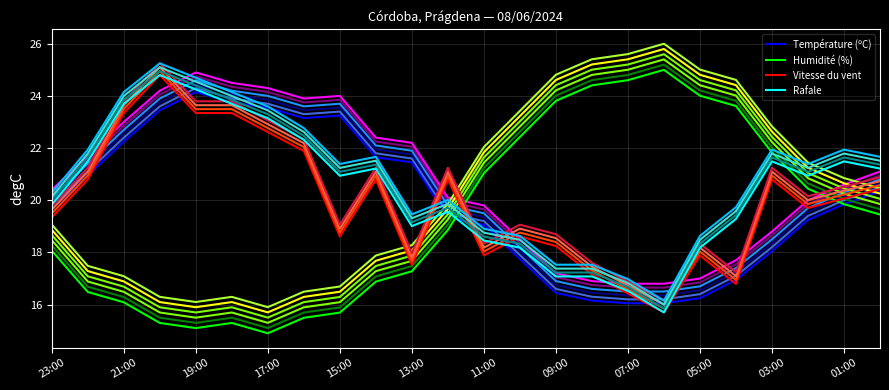

True or false: Rafale has a value of 25.7 at 13.

False